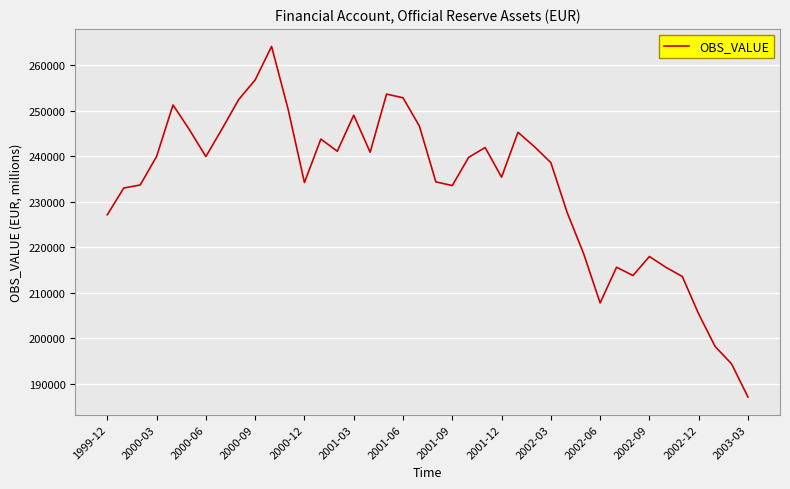

What is the difference between the maximum and minimum values?

77019.7